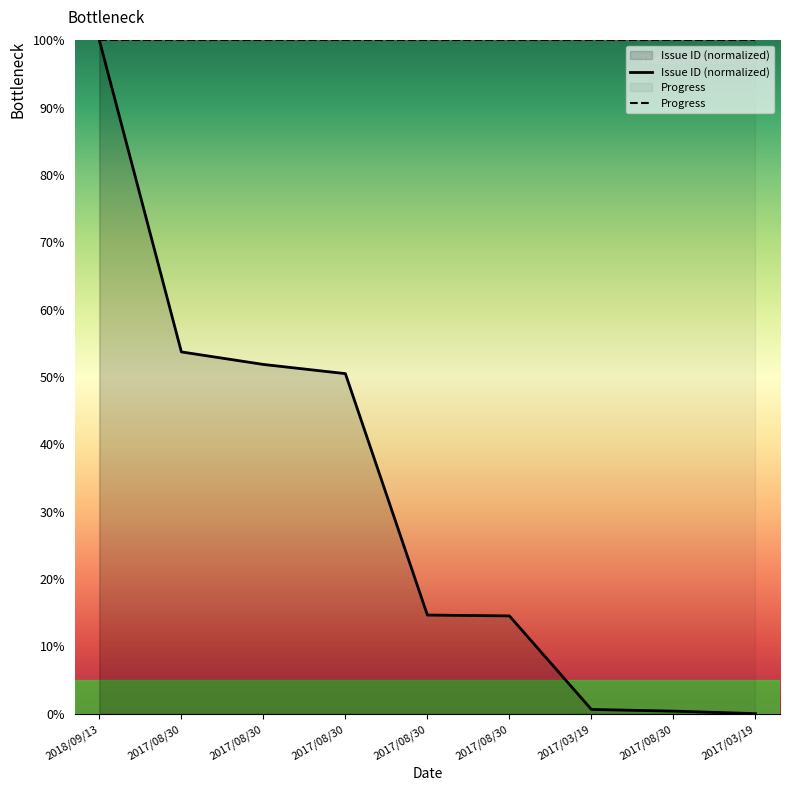

Rank the categories by value from lowest to highest.

2017/03/19, 2017/08/30, 2017/03/19, 2017/08/30, 2017/08/30, 2017/08/30, 2017/08/30, 2017/08/30, 2018/09/13